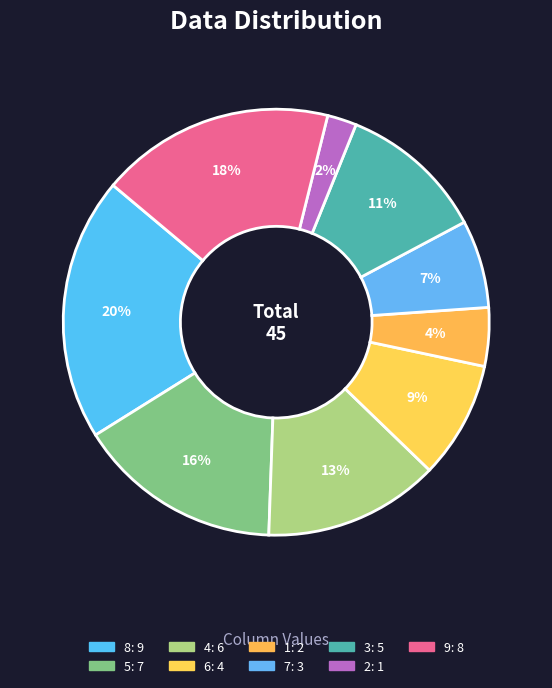

To the nearest percent, what percentage of the pie is 1?

4%